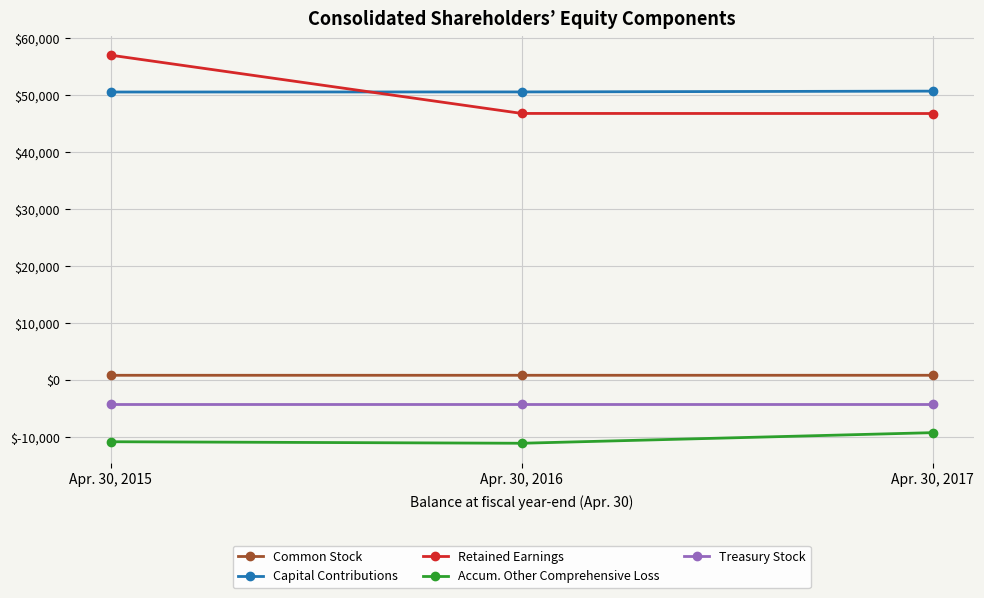

Rank the series by their maximum value, from highest to lowest.

Retained Earnings, Capital Contributions, Common Stock, Treasury Stock, Accum. Other Comprehensive Loss